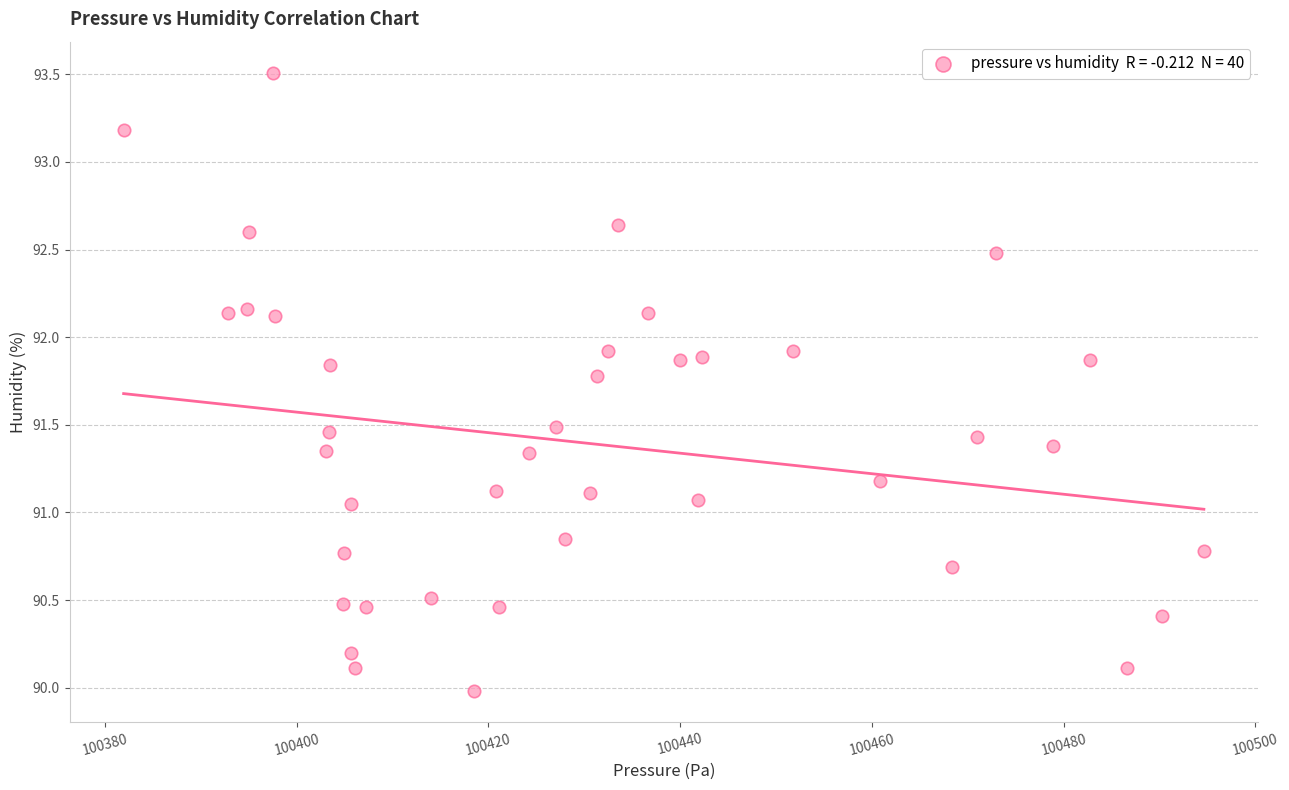

What is the range of Y values (max minus min)?

3.5